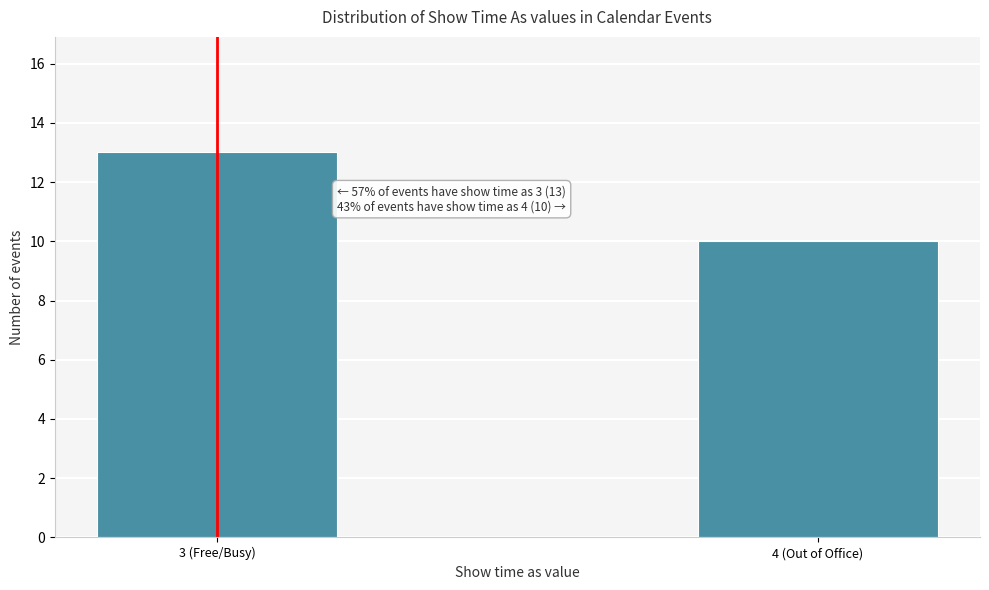

Reading left to right, extract all data points from this chart.

13	10